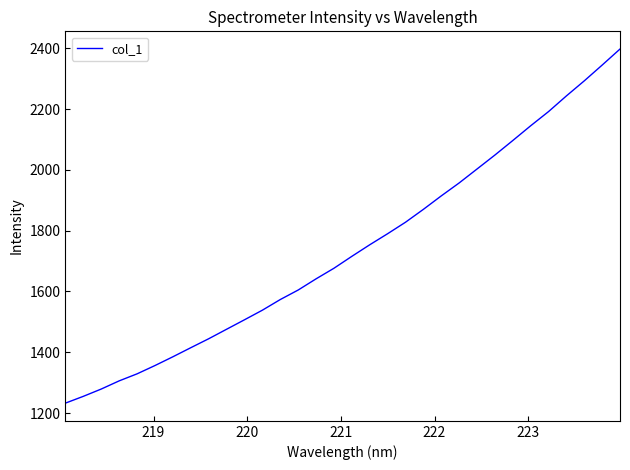

What is the average value?

1737.7